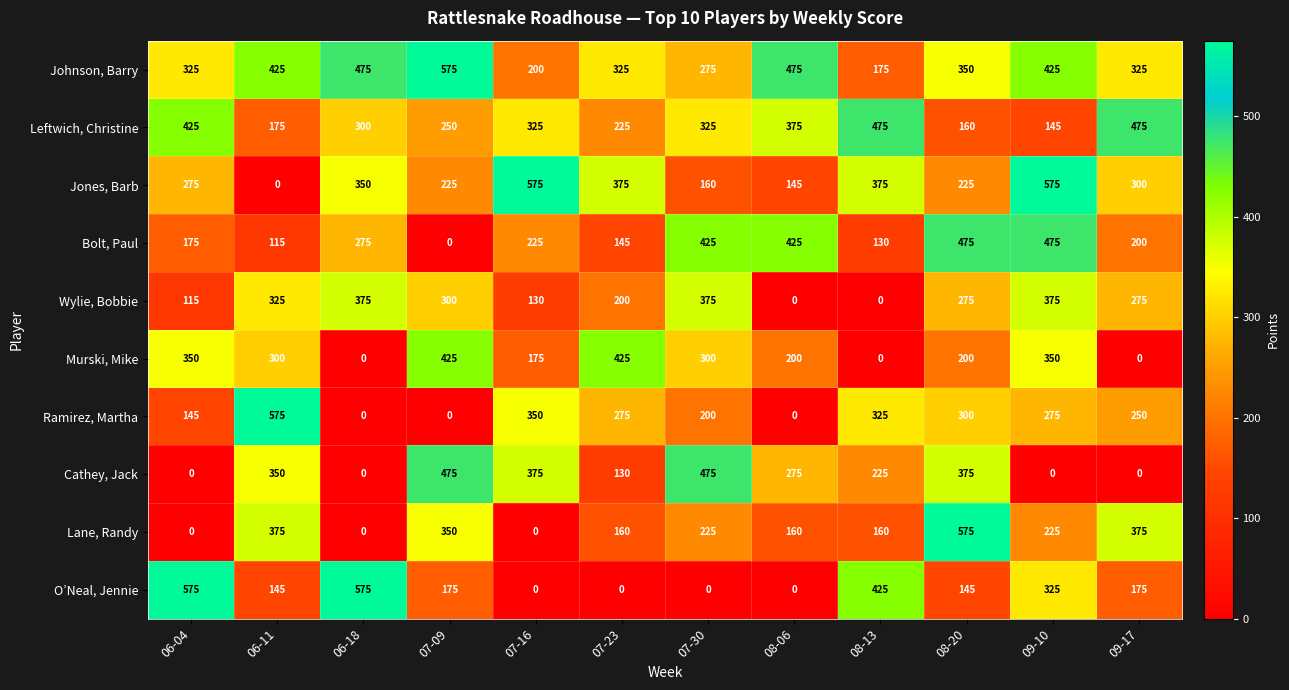

The value of Cathey, Jack at 07-30 is 475. True or false?

True